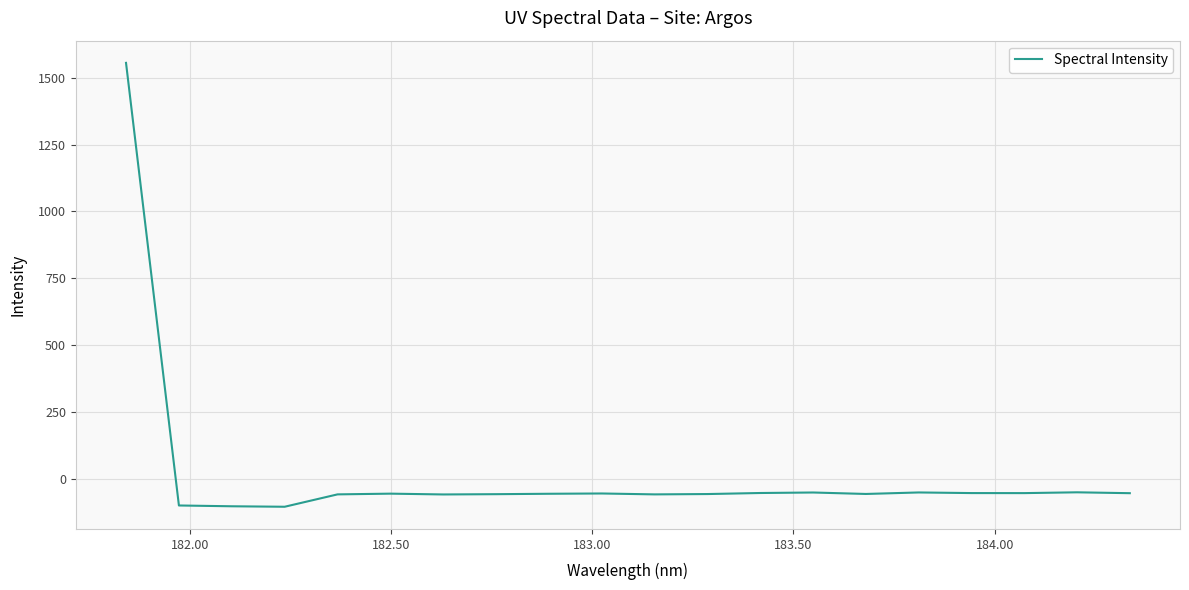

What is the difference between the second highest and minimum values?

54.0